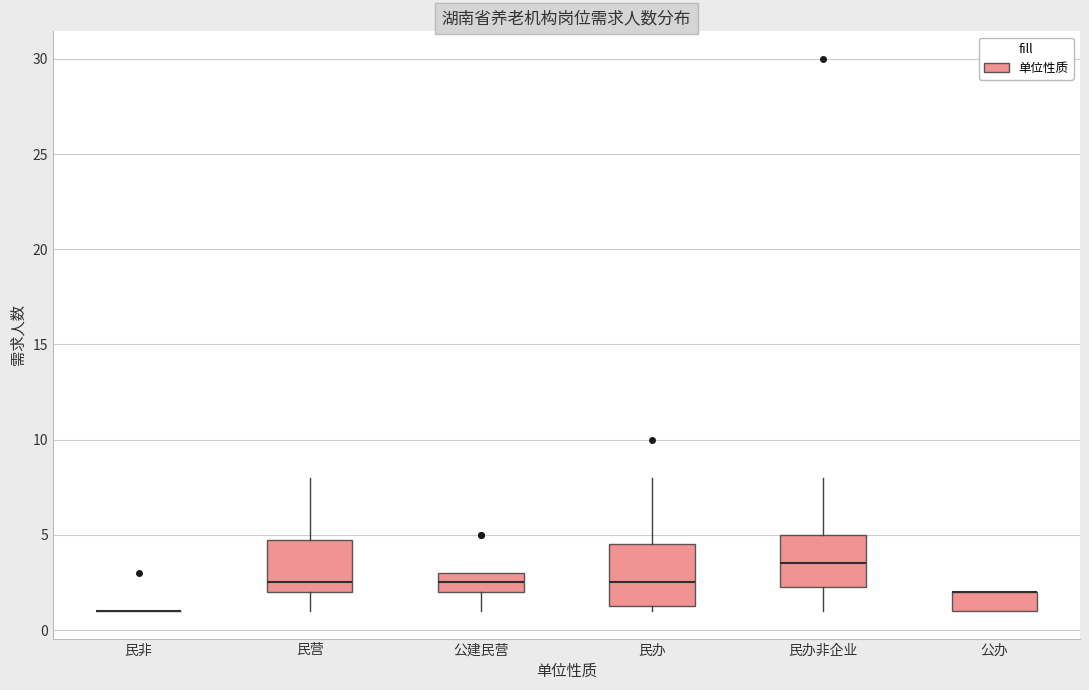

Reading left to right, transcribe this box plot: for each box, give where its median line is, the range the box spans, and where its two whiskers end, as read against the y-axis. The values are not printed on the chart, so give them approximately, as read against the axis.

民非: box collapsed to a line at 1.0, whiskers 1.0 to 1.0
民营: median 2.5, box 2.0 to 5.0, whiskers 1.0 to 8.0
公建民营: median 2.5, box 2.0 to 3.0, whiskers 1.0 to 3.0
民办: median 2.5, box 1.5 to 4.5, whiskers 1.0 to 8.0
民办非企业: median 3.5, box 2.5 to 5.0, whiskers 1.0 to 8.0
公办: median 2.0 (drawn on the box's upper edge), box 1.0 to 2.0, whiskers 1.0 to 2.0